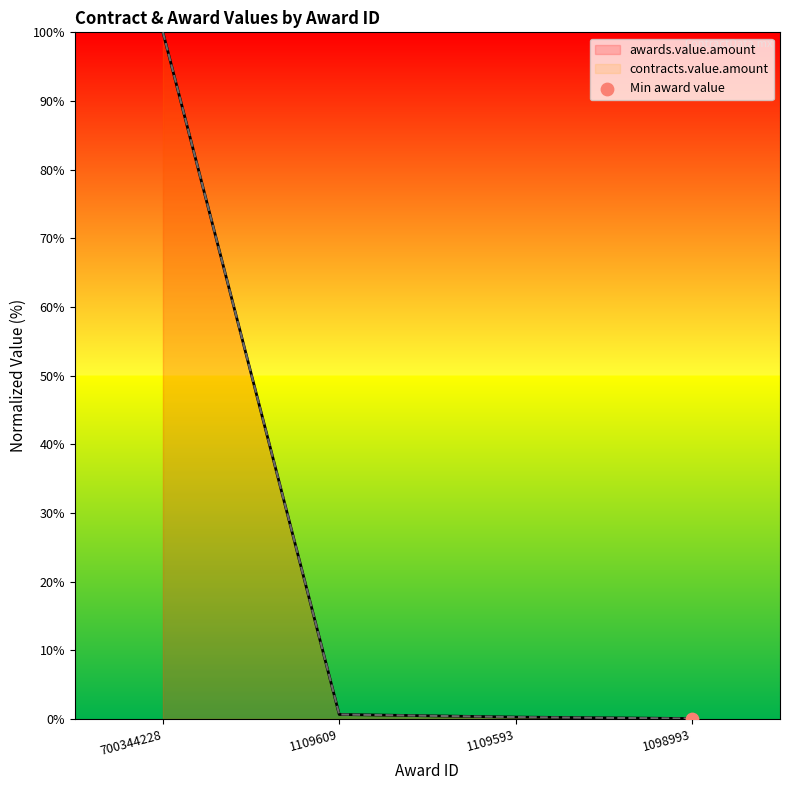

Which series contains the highest Y value?

awards.value.amount